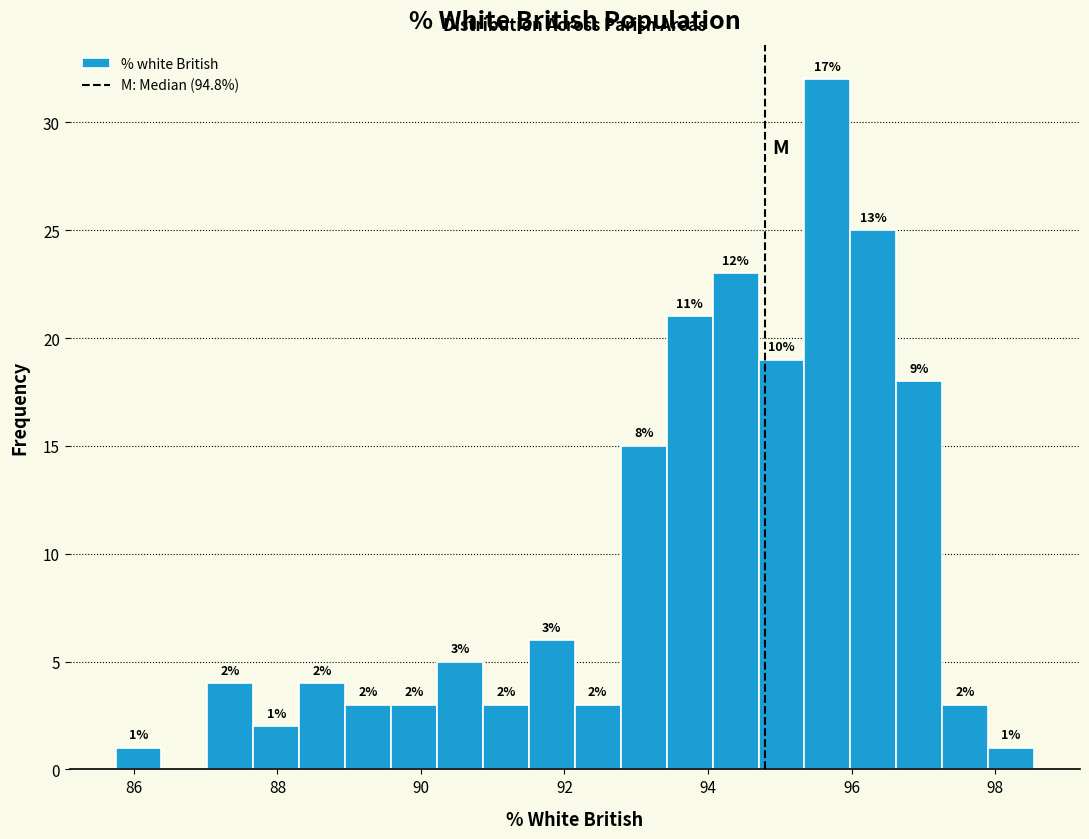

Around what value on the x-axis is the tallest bar? Give the approximate position of its centre, as read against the axis.

95.6